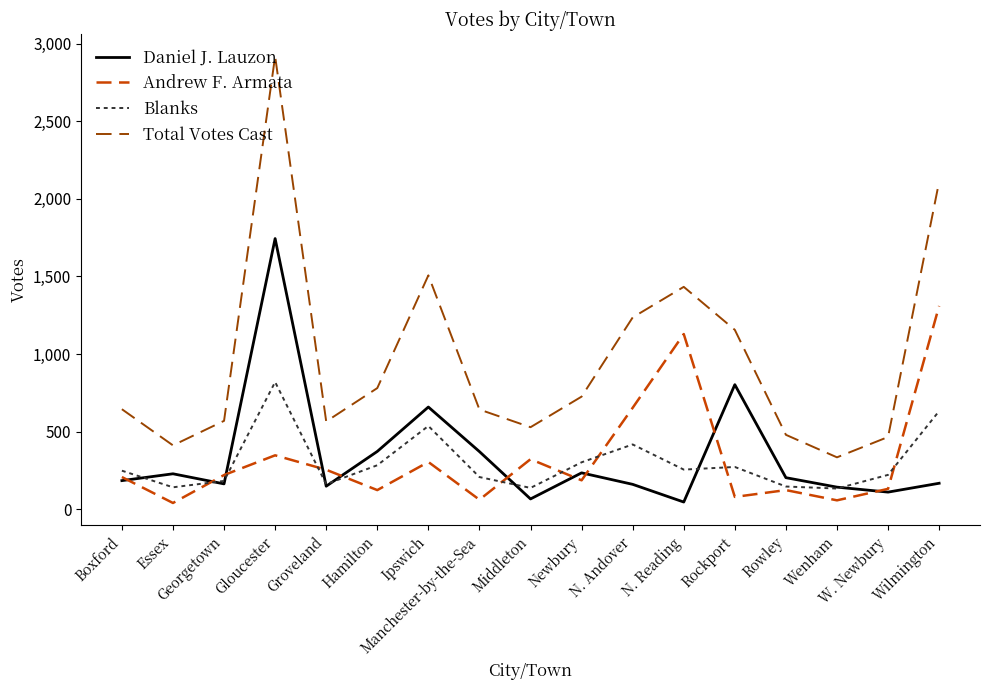

Which series ends up on top after the final intersection of Blanks and Daniel J. Lauzon?

Blanks